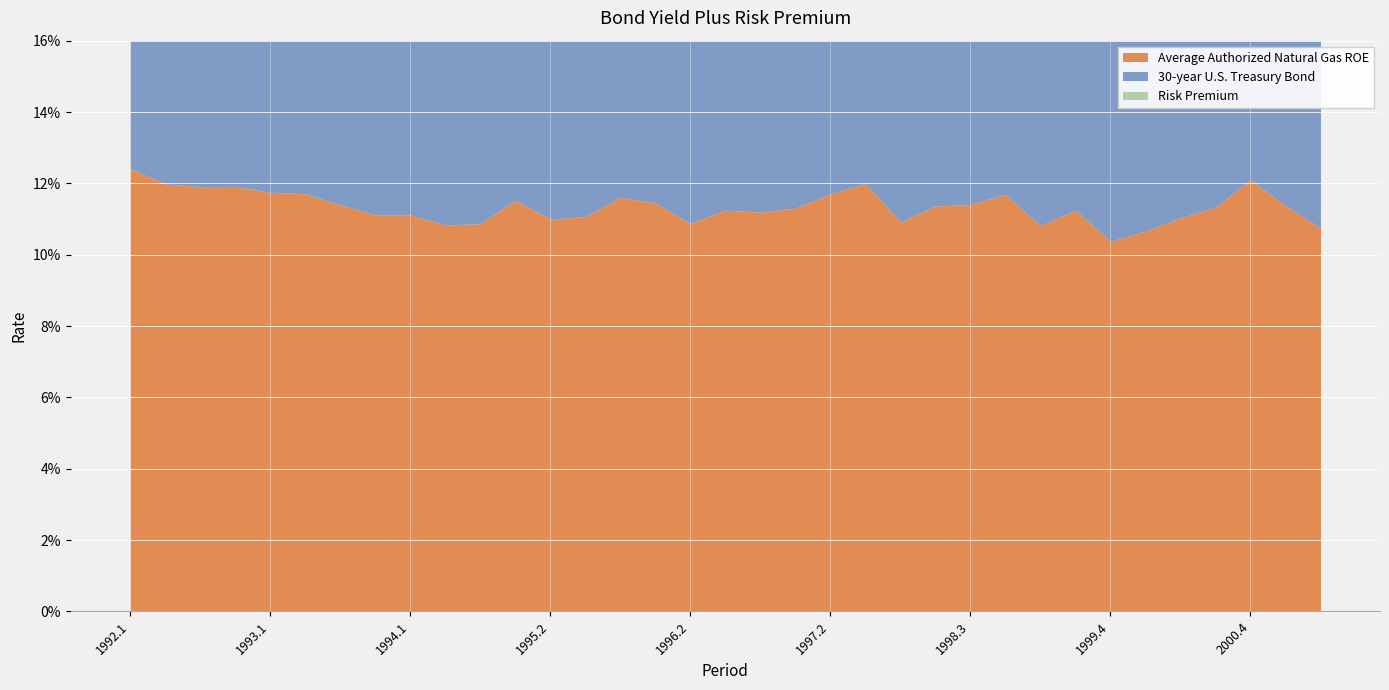

True or false: 30-year U.S. Treasury Bond has a value of 0.1 at 1999.1.

False